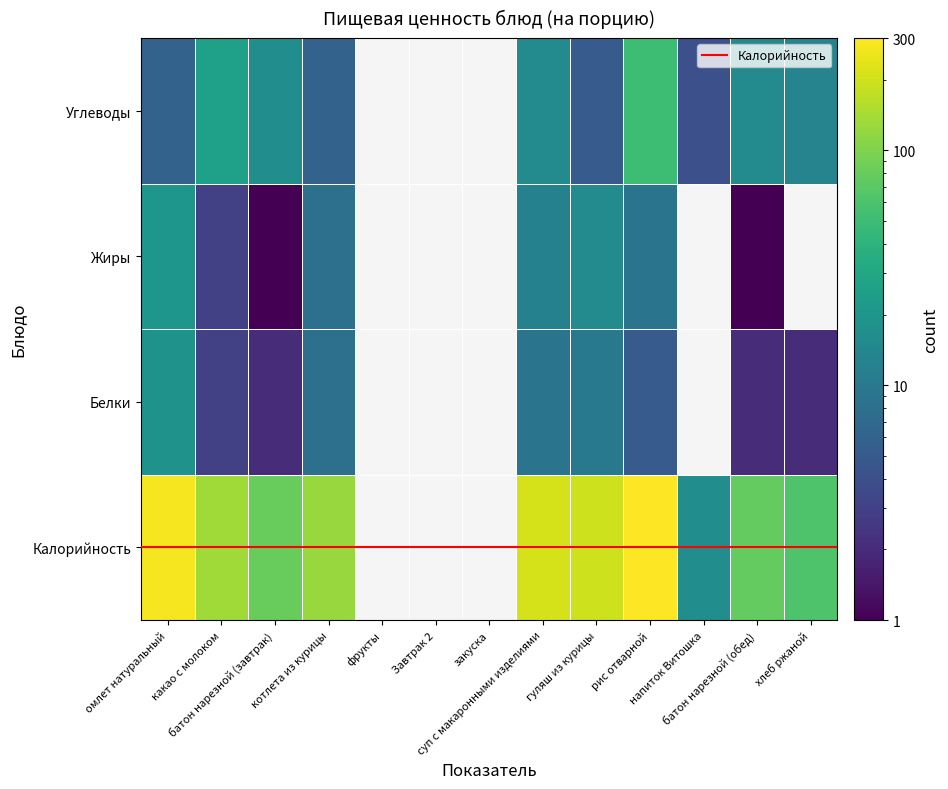

Is it true that Жиры equals 0 at хлеб ржаной?

True